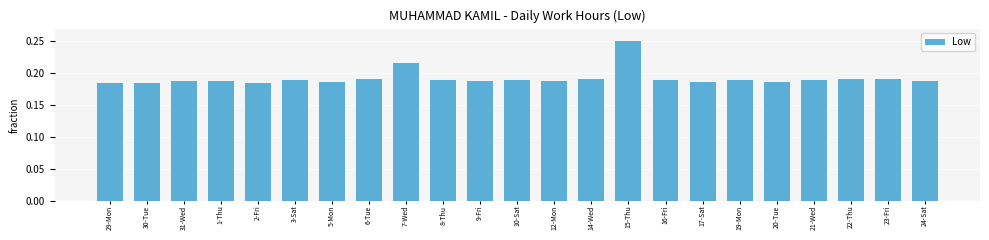

Is it true that the value at 24-Sat is 0.3?

False